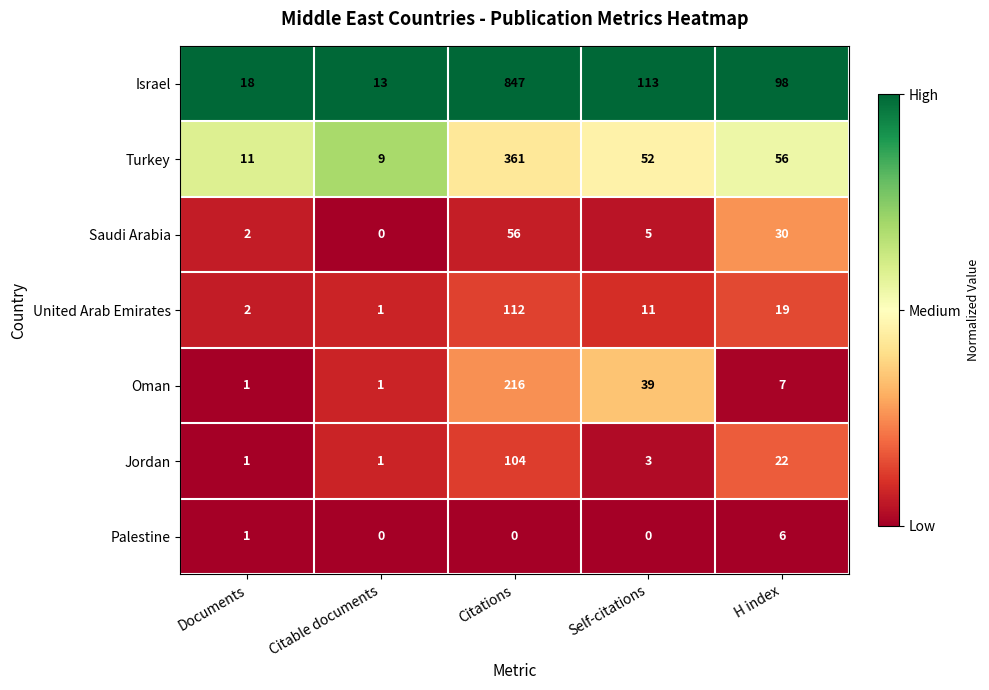

What is the difference between the highest and lowest values at Self-citations?

113